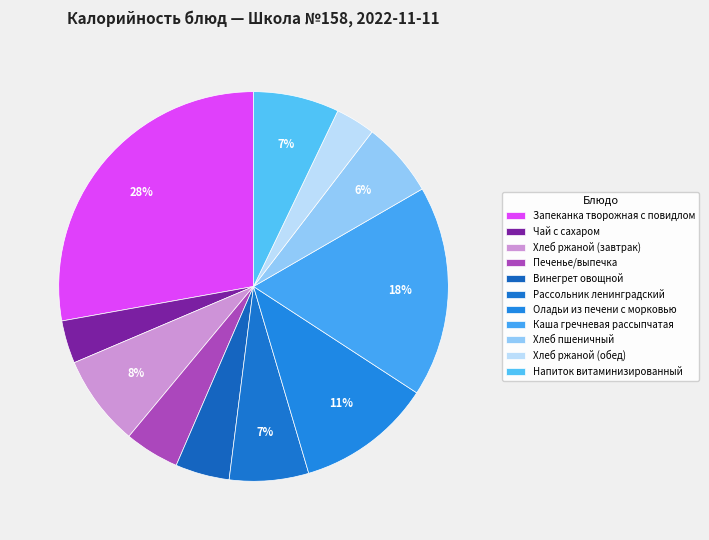

Count the number of slices in the pie.

11